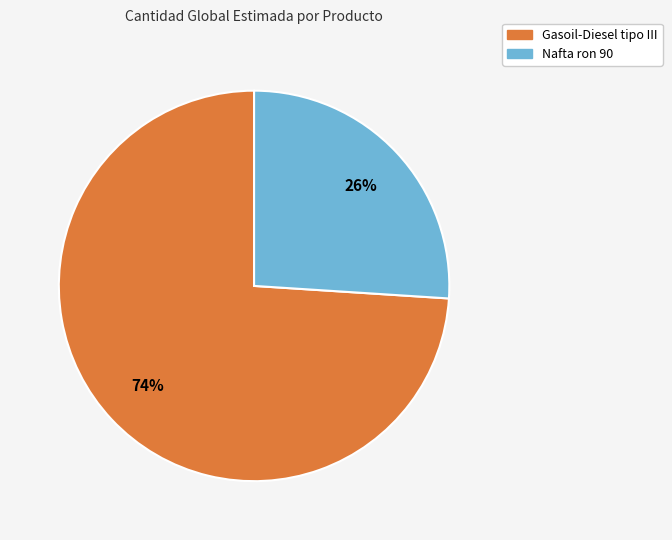

What is the largest slice in the pie chart?

Gasoil-Diesel tipo III